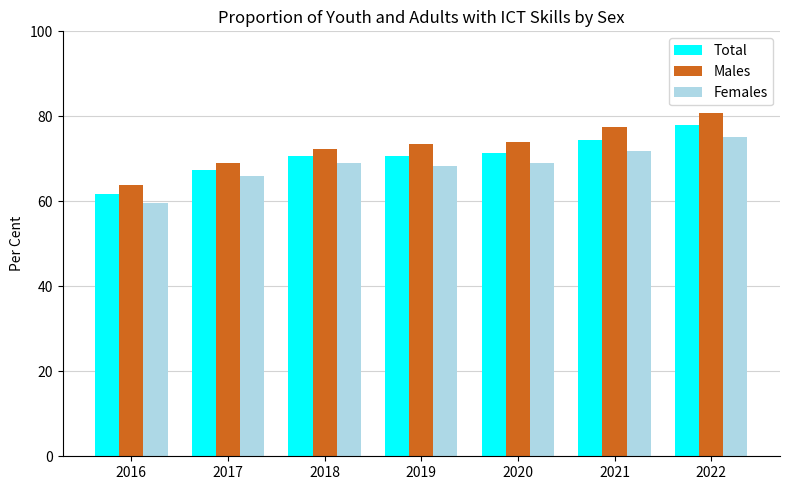

The Total series shows 71.3 at 2020. True or false?

True